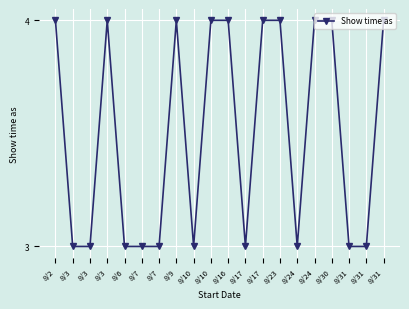

Between 8/30 and 8/9, which is larger?

8/30